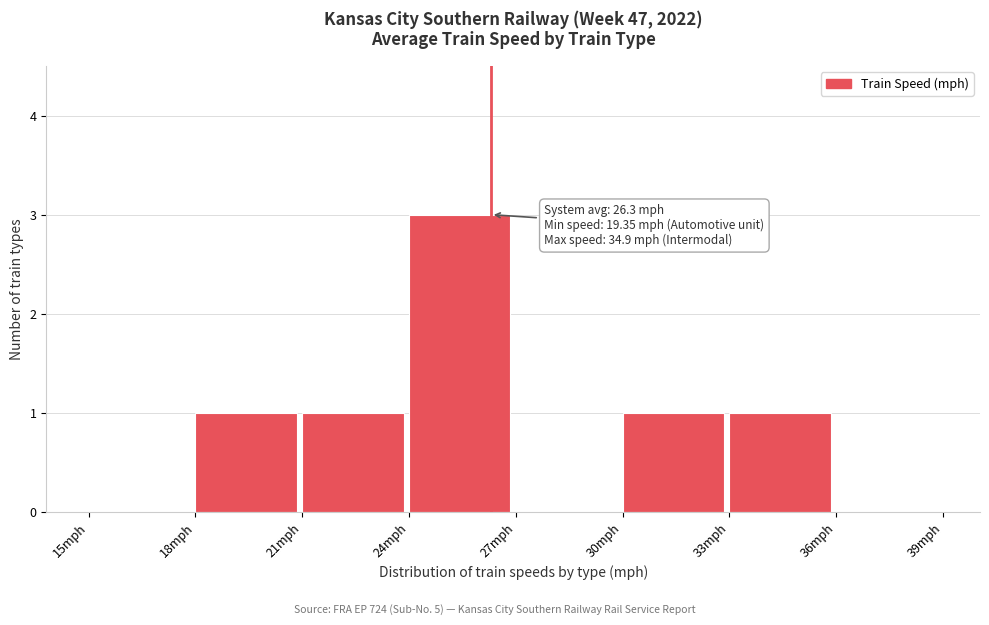

Which range on the x-axis has the tallest bar?

24 to 27